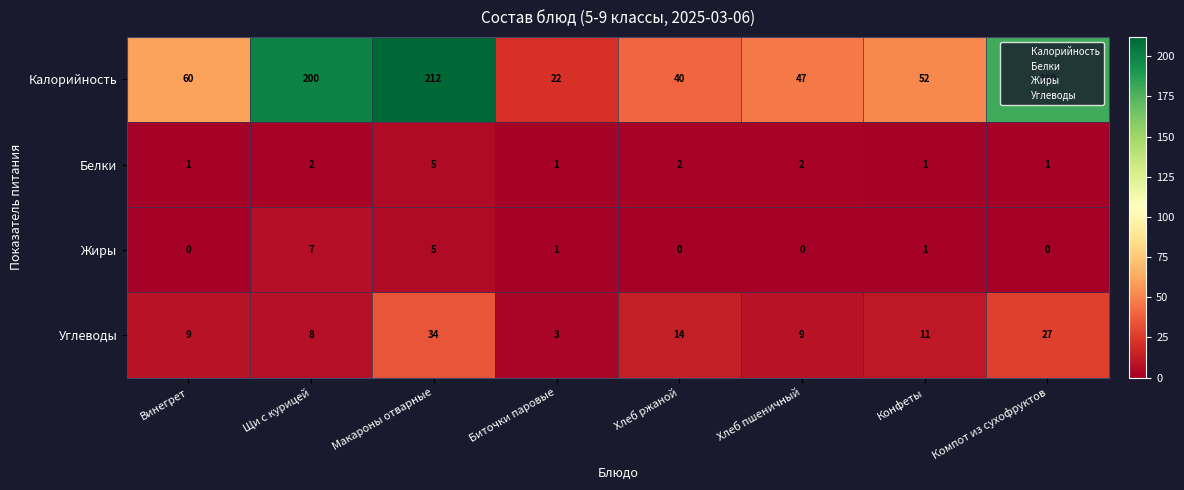

Where does the Углеводы series first go above 11?

Макароны отварные